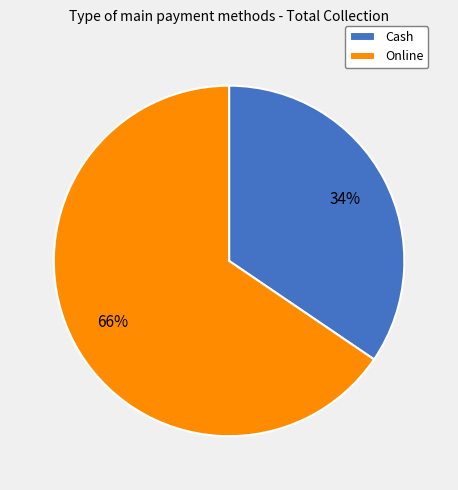

What is the smallest slice in the pie chart?

Cash